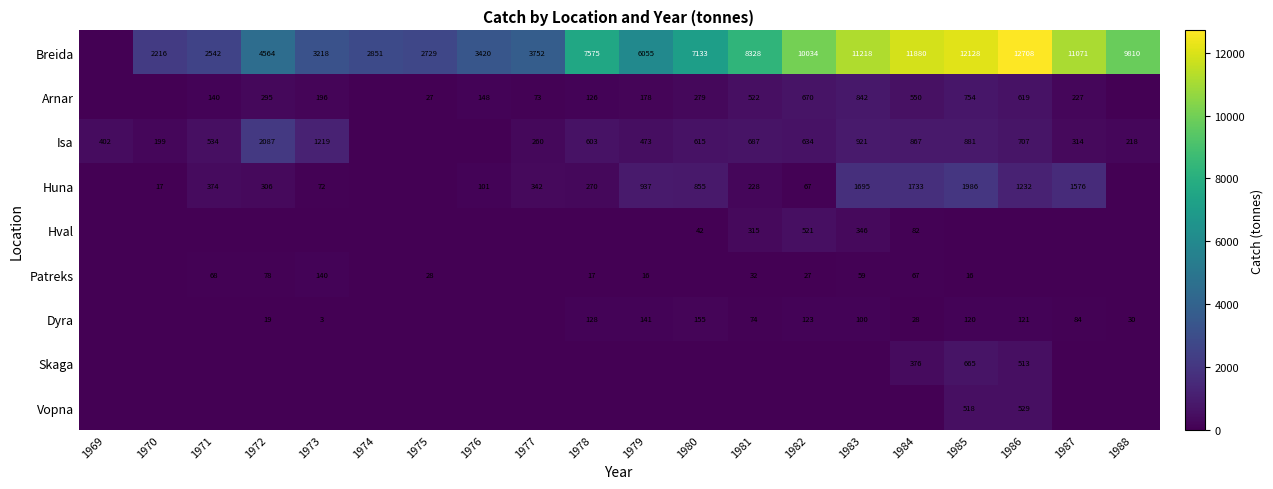

What is the sum of the Breida values at 1981 and 1977?

12080